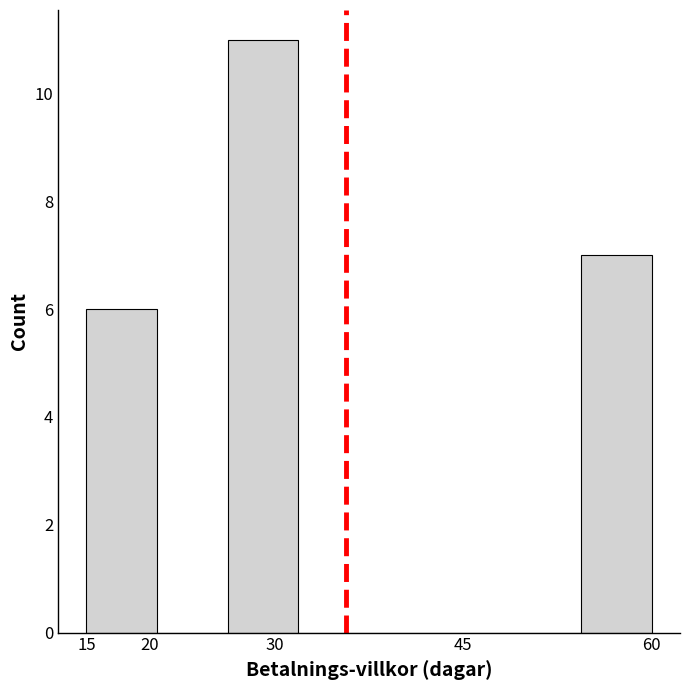

Reading left to right, transcribe this chart: for each bar, give the range it covers on the x-axis and its height. Neither the bar edges nor the heights are printed on the chart, so give them approximately, as read against the axes.

15.0 to 20.5: 6
20.5 to 26.5: 0
26.5 to 32.0: 11
32.0 to 37.5: 0
37.5 to 43.0: 0
43.0 to 49.0: 0
49.0 to 54.5: 0
54.5 to 60.0: 7